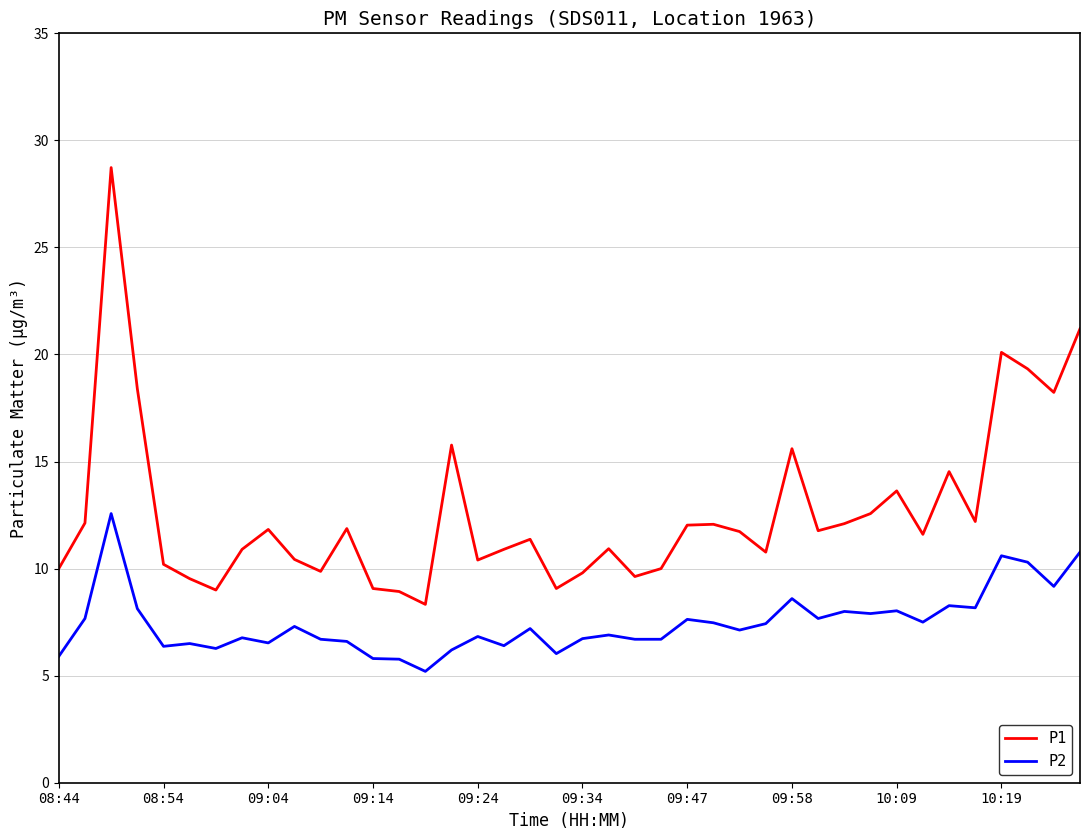

What is the minimum value for P2?

5.2